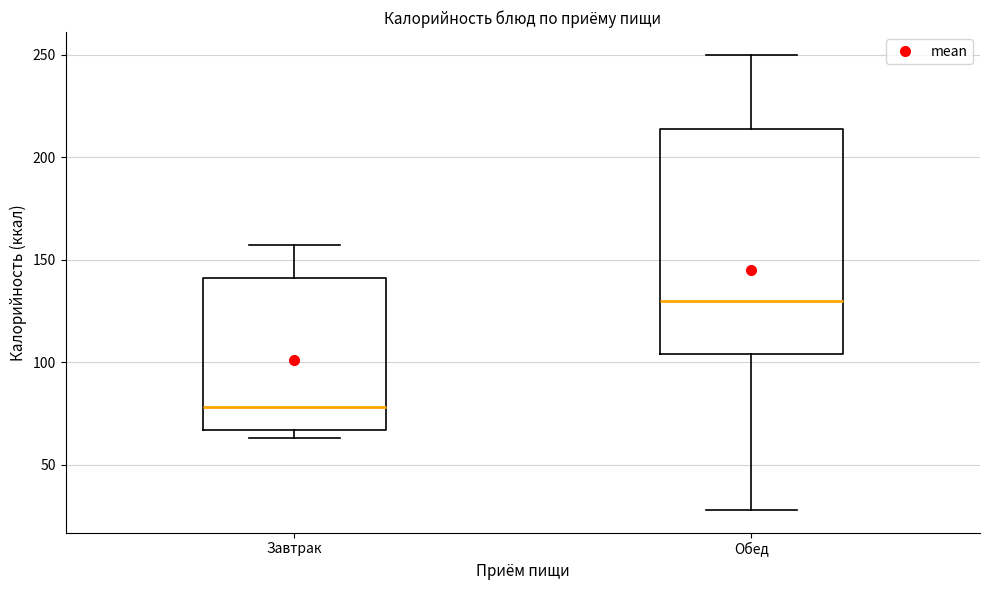

Comparing the boxes themselves (not the whiskers), which one is the tallest?

Обед